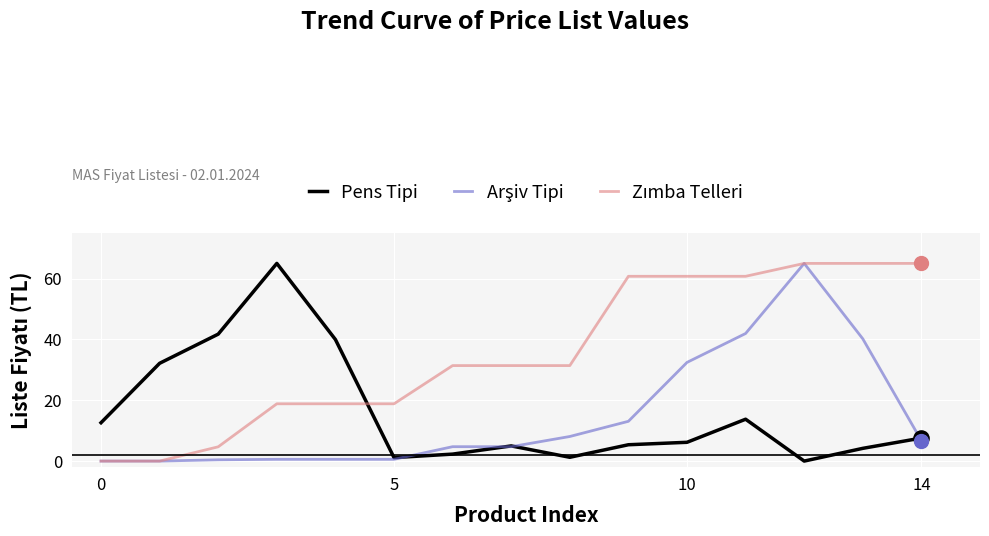

What is the maximum value shown in the chart?

65.0